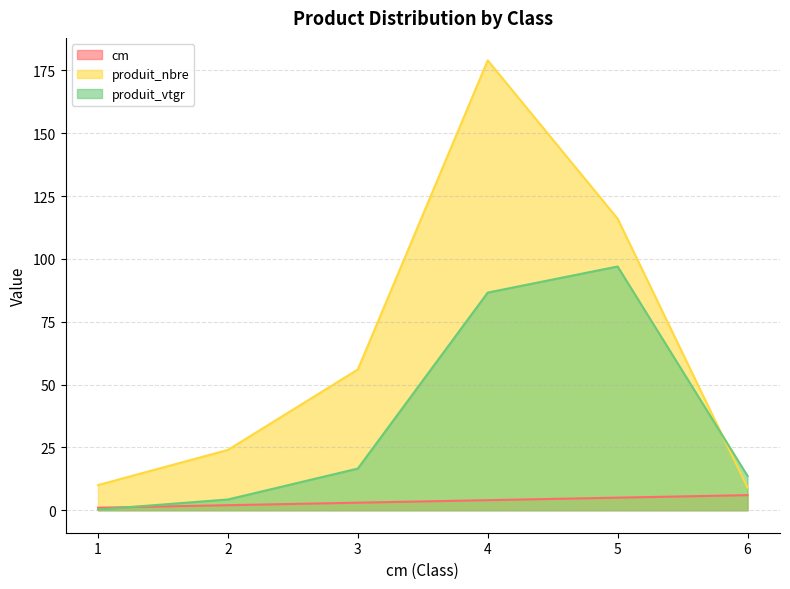

List the series in order of their peak value, lowest first.

cm, produit_vtgr, produit_nbre